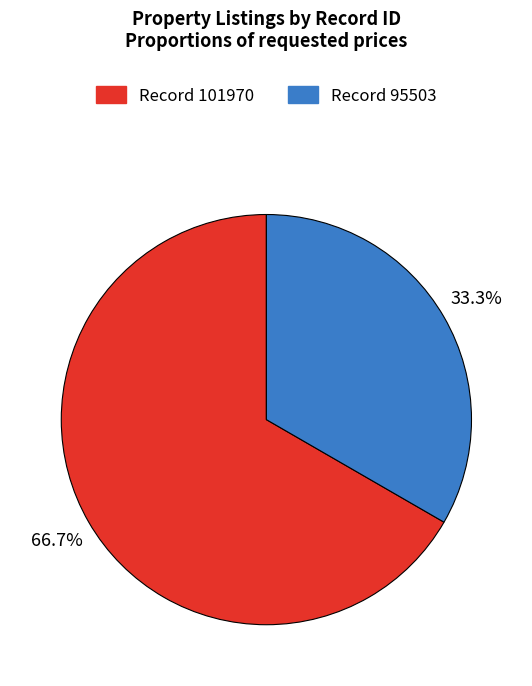

How many slices are in this pie chart?

2